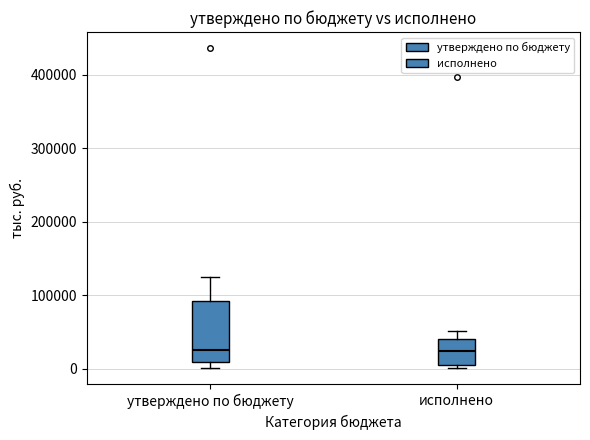

Reading left to right, transcribe this box plot: for each box, give where its median line is, the range the box spans, and where its two whiskers end, as read against the y-axis. The values are not printed on the chart, so give them approximately, as read against the axis.

утверждено по бюджету: median 30000, box 10000 to 90000, whiskers 0 to 120000
исполнено: median 20000, box 10000 to 40000, whiskers 0 to 50000